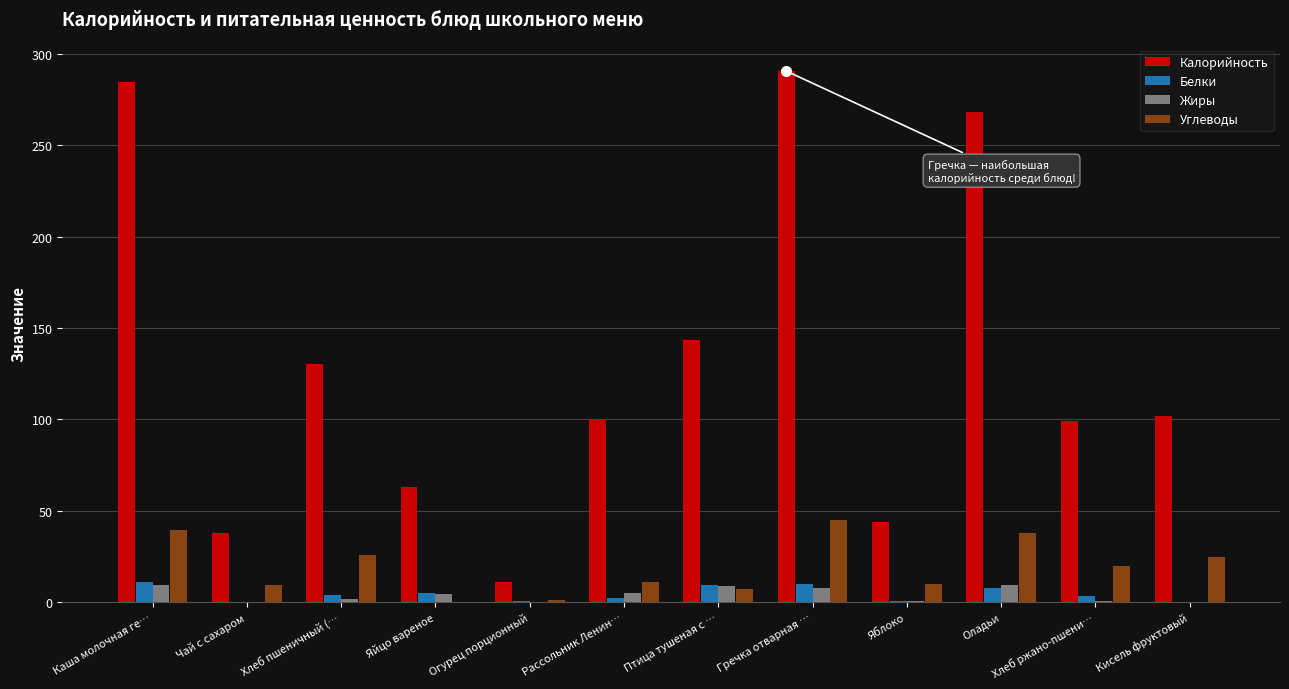

Does the chart contain stacked bars?

No